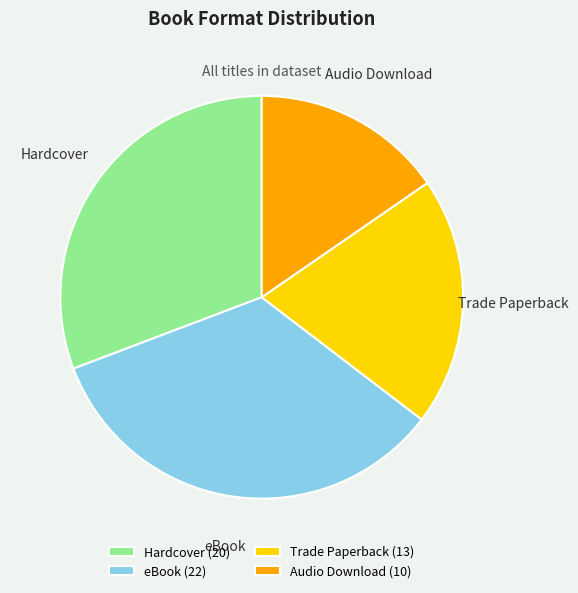

True or false: Audio Download accounts for 15% of the total.

True